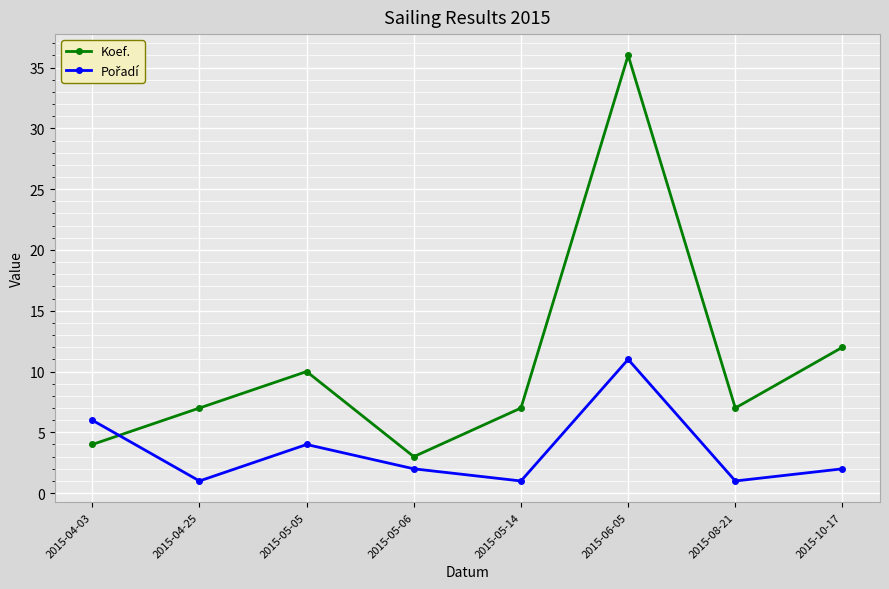

At which category is the sum across all series the highest?

2015-06-05